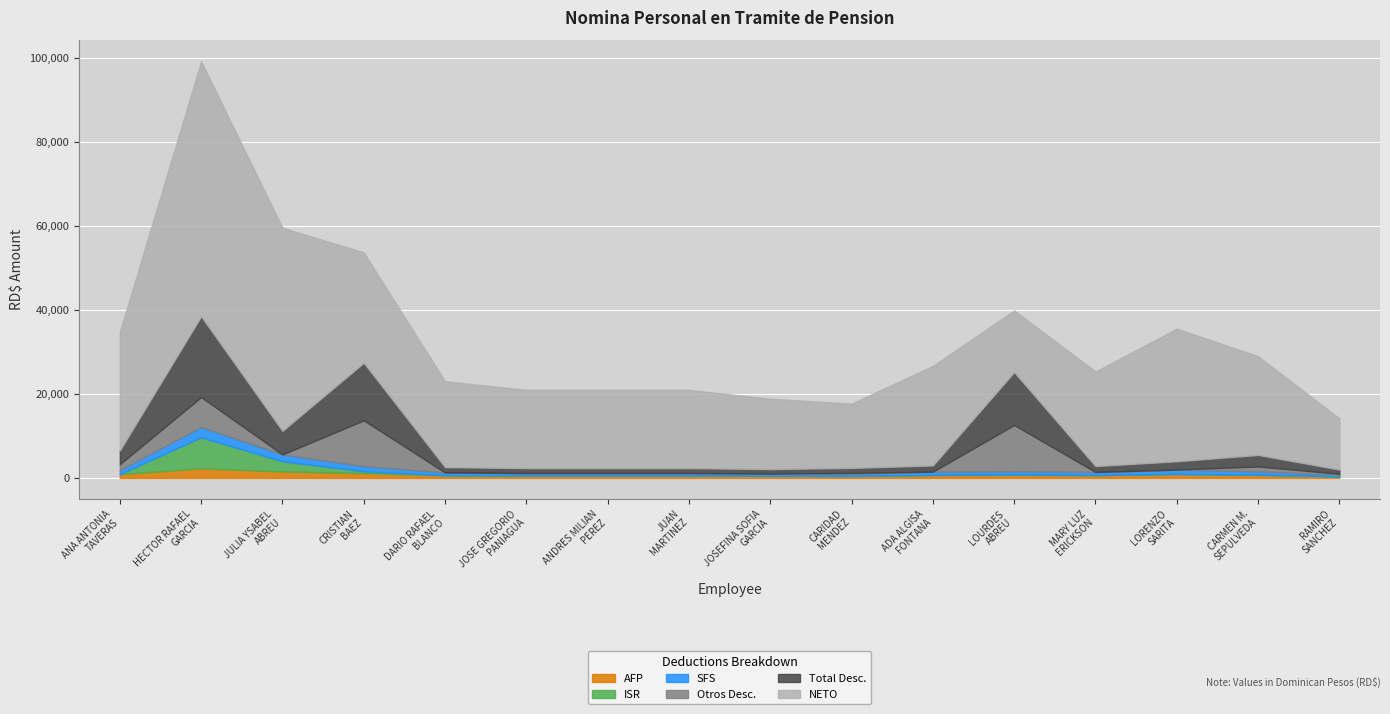

What is the sum of the Total Desc. values at LOURDES
ABREU and JUAN
MARTINEZ?

13787.3